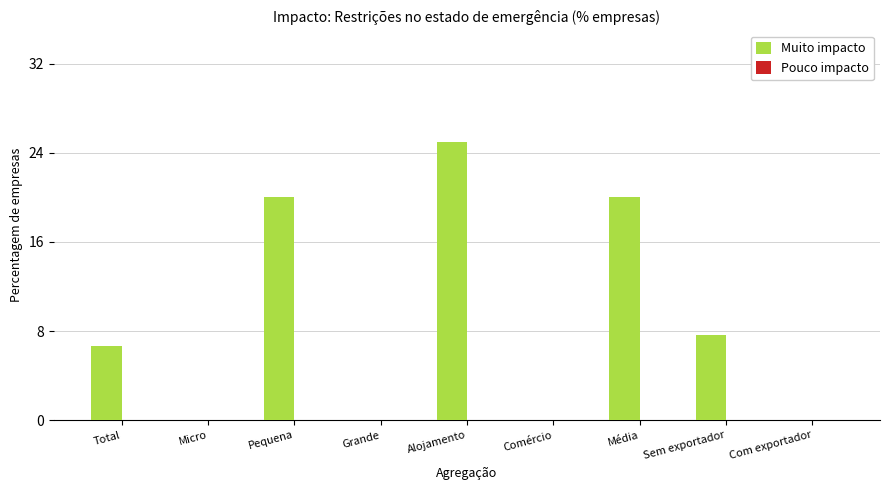

Reading right to left, transcribe all the data shown in this chart.

Com exportador=0.0	Sem exportador=7.7	Média=20.0	Comércio=0.0	Alojamento=25.0	Grande=0.0	Pequena=20.0	Micro=0.0	Total=6.7